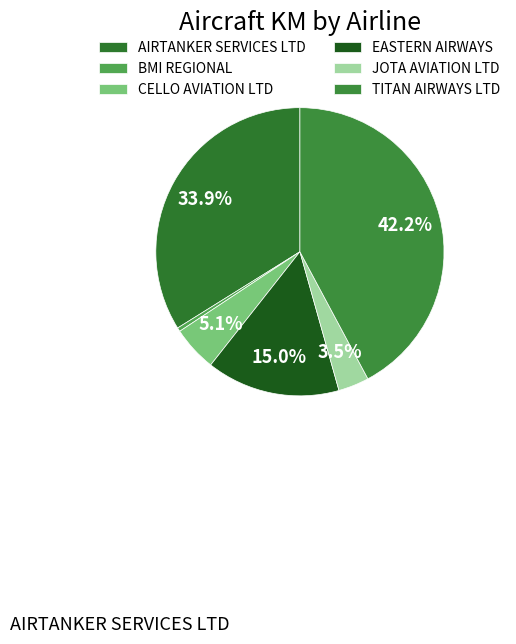

Which slice is the largest?

TITAN AIRWAYS LTD